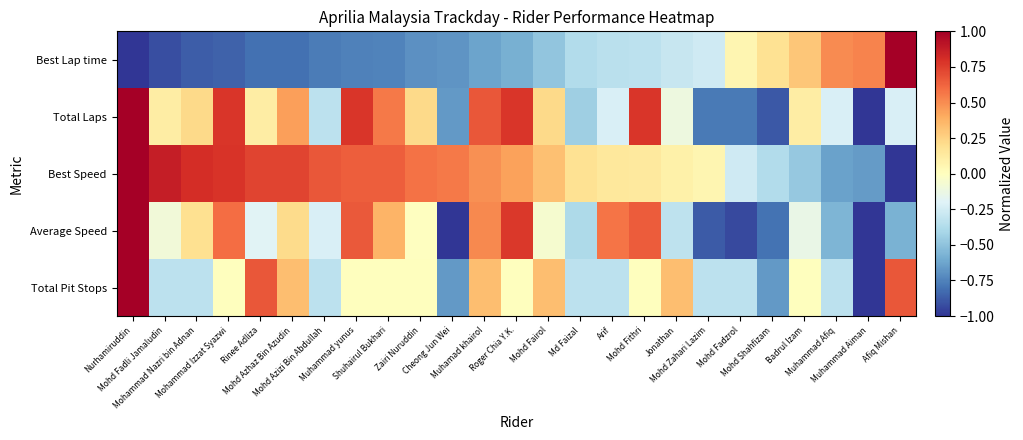

Reading right to left, extract all data points from this chart.

Best Lap time: Afiq Mishan=1.0	Muhammad Aiman=0.5	Muhammad Afiq=0.5	Badrul Izam=0.3	Mohd Shahfizam=0.2	Mohd Fadzrol=0.1	Mohd Zahari Lazim=-0.3	Jonathan=-0.3	Mohd Fithri=-0.3	Arif=-0.3	Md Faizal=-0.4	Mohd Fairol=-0.5	Roger Chia Y.K.=-0.6	Muhamad khairol=-0.6	Cheong Jun Wei=-0.7	Zairi Nuruddin=-0.7	Shuhairul Bukhari=-0.7	Muhammad yunus=-0.8	Mohd Azizi Bin Abdullah=-0.8	Mohd Azhaz Bin Azudin=-0.8	Rinee Adliza=-0.8	Mohammad Izzat Syazwi=-0.9	Mohammad Nazri bin Adnan=-0.9	Mohd Fadli Jamaludin=-0.9	Nurhamiruddin=-1.0
Total Laps: Afiq Mishan=-0.2	Muhammad Aiman=-1.0	Muhammad Afiq=-0.2	Badrul Izam=0.1	Mohd Shahfizam=-0.9	Mohd Fadzrol=-0.8	Mohd Zahari Lazim=-0.8	Jonathan=-0.1	Mohd Fithri=0.8	Arif=-0.2	Md Faizal=-0.4	Mohd Fairol=0.2	Roger Chia Y.K.=0.8	Muhamad khairol=0.7	Cheong Jun Wei=-0.7	Zairi Nuruddin=0.2	Shuhairul Bukhari=0.6	Muhammad yunus=0.8	Mohd Azizi Bin Abdullah=-0.3	Mohd Azhaz Bin Azudin=0.4	Rinee Adliza=0.1	Mohammad Izzat Syazwi=0.8	Mohammad Nazri bin Adnan=0.2	Mohd Fadli Jamaludin=0.1	Nurhamiruddin=1.0
Best Speed: Afiq Mishan=-1.0	Muhammad Aiman=-0.7	Muhammad Afiq=-0.6	Badrul Izam=-0.5	Mohd Shahfizam=-0.4	Mohd Fadzrol=-0.3	Mohd Zahari Lazim=0.1	Jonathan=0.1	Mohd Fithri=0.1	Arif=0.1	Md Faizal=0.2	Mohd Fairol=0.3	Roger Chia Y.K.=0.4	Muhamad khairol=0.5	Cheong Jun Wei=0.6	Zairi Nuruddin=0.6	Shuhairul Bukhari=0.6	Muhammad yunus=0.6	Mohd Azizi Bin Abdullah=0.7	Mohd Azhaz Bin Azudin=0.7	Rinee Adliza=0.7	Mohammad Izzat Syazwi=0.8	Mohammad Nazri bin Adnan=0.8	Mohd Fadli Jamaludin=0.9	Nurhamiruddin=1.0
Average Speed: Afiq Mishan=-0.6	Muhammad Aiman=-1.0	Muhammad Afiq=-0.6	Badrul Izam=-0.1	Mohd Shahfizam=-0.8	Mohd Fadzrol=-0.9	Mohd Zahari Lazim=-0.9	Jonathan=-0.3	Mohd Fithri=0.7	Arif=0.6	Md Faizal=-0.4	Mohd Fairol=-0.1	Roger Chia Y.K.=0.8	Muhamad khairol=0.5	Cheong Jun Wei=-1.0	Zairi Nuruddin=-0.0	Shuhairul Bukhari=0.4	Muhammad yunus=0.7	Mohd Azizi Bin Abdullah=-0.2	Mohd Azhaz Bin Azudin=0.2	Rinee Adliza=-0.2	Mohammad Izzat Syazwi=0.6	Mohammad Nazri bin Adnan=0.2	Mohd Fadli Jamaludin=-0.1	Nurhamiruddin=1.0
Total Pit Stops: Afiq Mishan=0.7	Muhammad Aiman=-1.0	Muhammad Afiq=-0.3	Badrul Izam=0.0	Mohd Shahfizam=-0.7	Mohd Fadzrol=-0.3	Mohd Zahari Lazim=-0.3	Jonathan=0.3	Mohd Fithri=0.0	Arif=-0.3	Md Faizal=-0.3	Mohd Fairol=0.3	Roger Chia Y.K.=0.0	Muhamad khairol=0.3	Cheong Jun Wei=-0.7	Zairi Nuruddin=0.0	Shuhairul Bukhari=0.0	Muhammad yunus=0.0	Mohd Azizi Bin Abdullah=-0.3	Mohd Azhaz Bin Azudin=0.3	Rinee Adliza=0.7	Mohammad Izzat Syazwi=0.0	Mohammad Nazri bin Adnan=-0.3	Mohd Fadli Jamaludin=-0.3	Nurhamiruddin=1.0